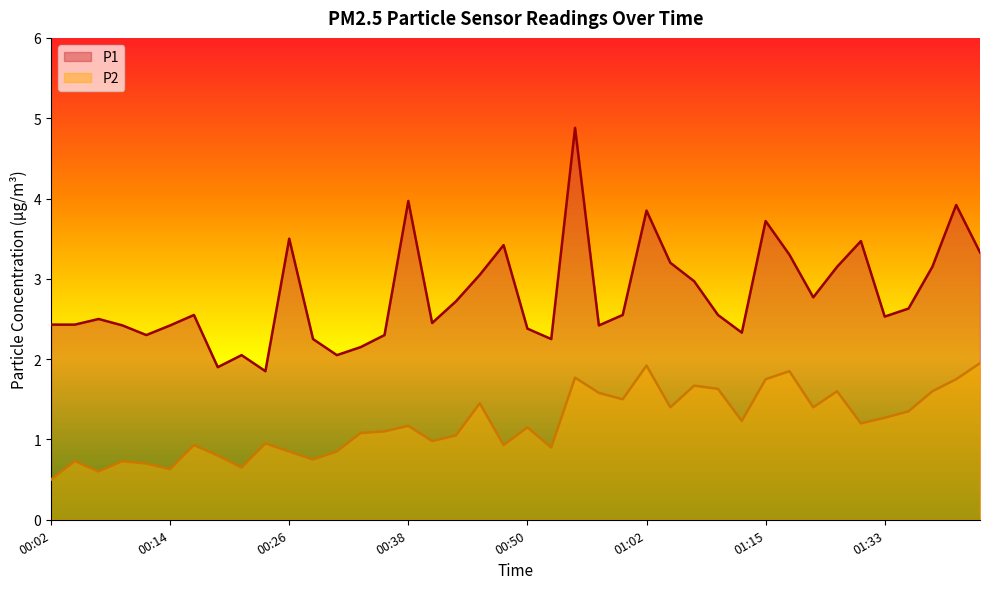

What is the value of the P2 point at the 8th from the left?

0.8